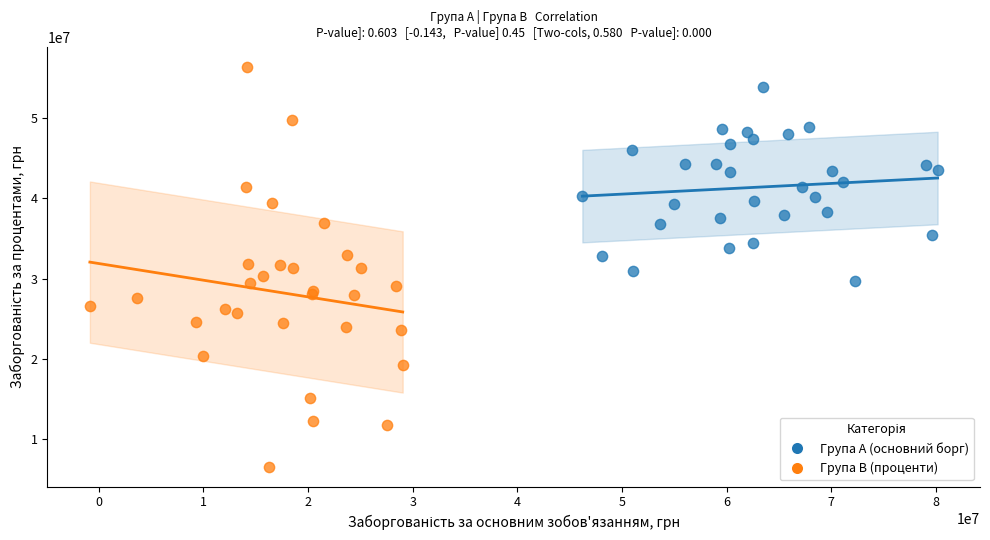

Which series reaches the maximum Y coordinate?

Група B (проценти)